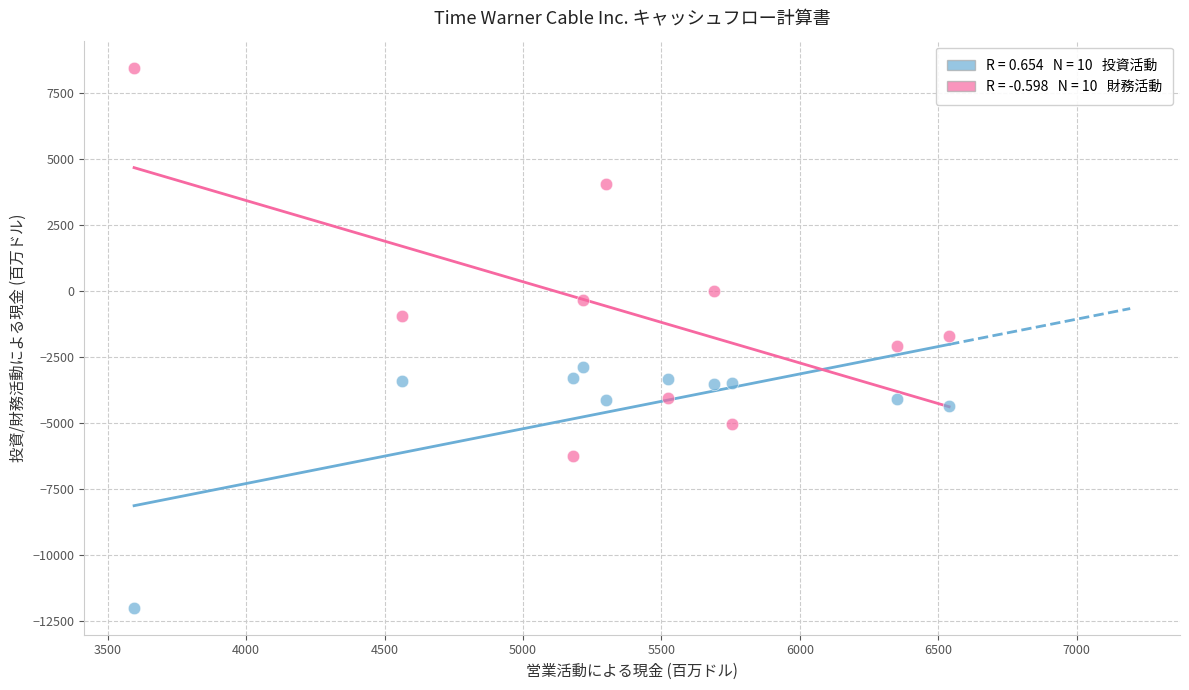

Across all data points, what is the range of Y values (max minus min)?

20442